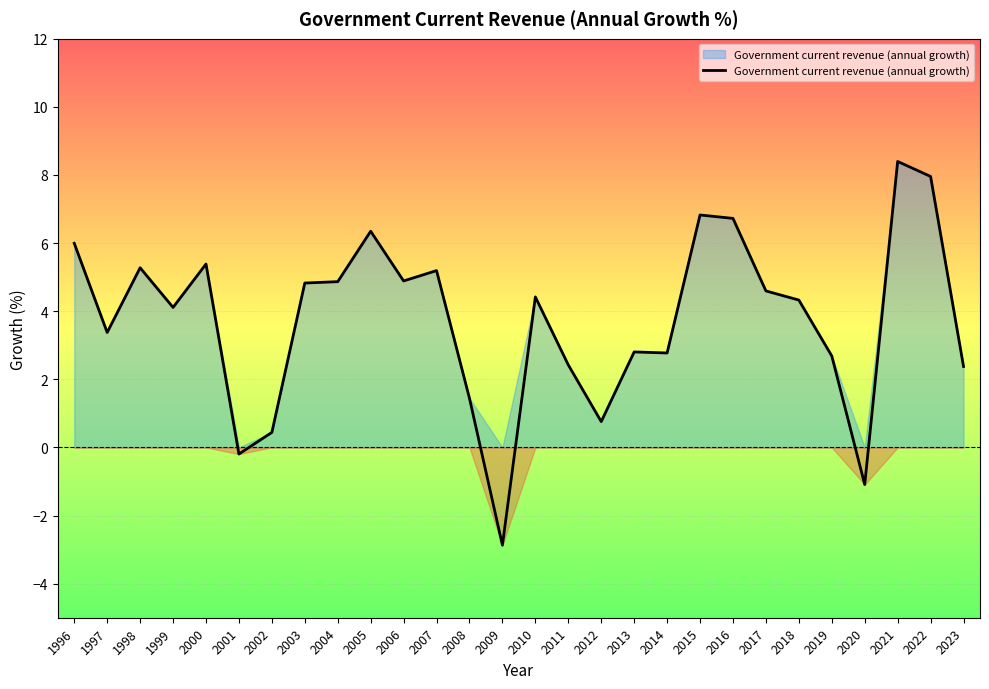

Is it true that the value at 2015 is 11.9?

False